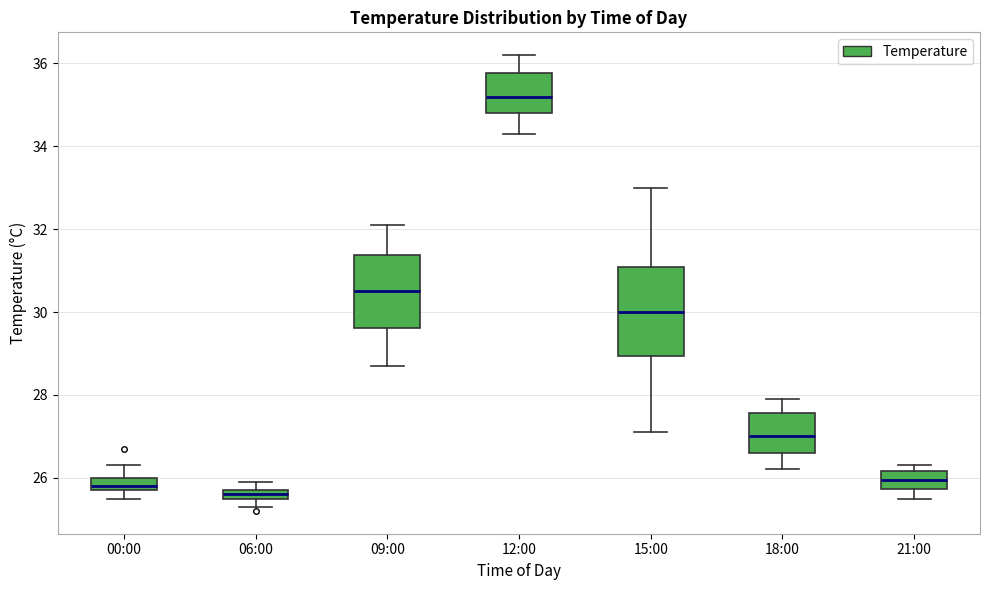

Which box is the tallest, from its lower edge to its upper edge?

15:00